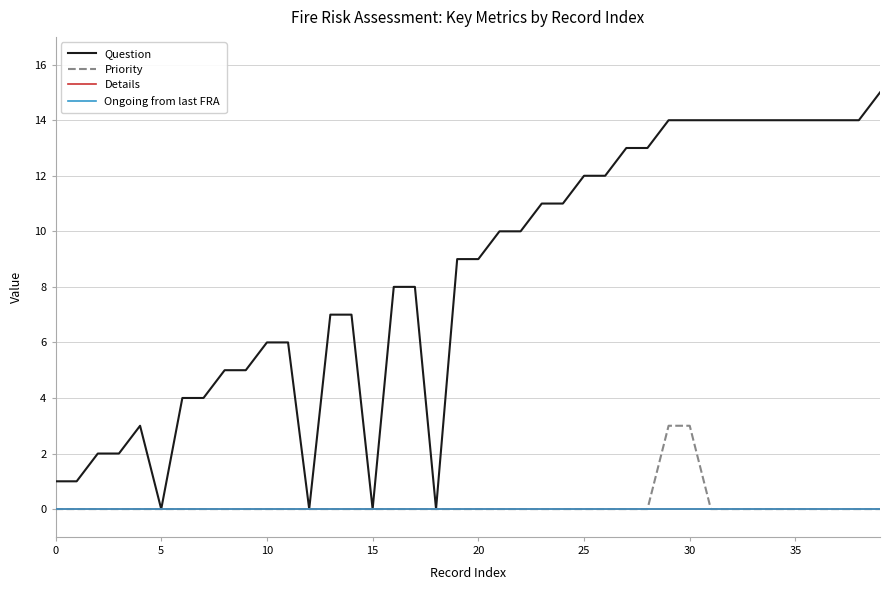

How many lines are shown in the chart?

4